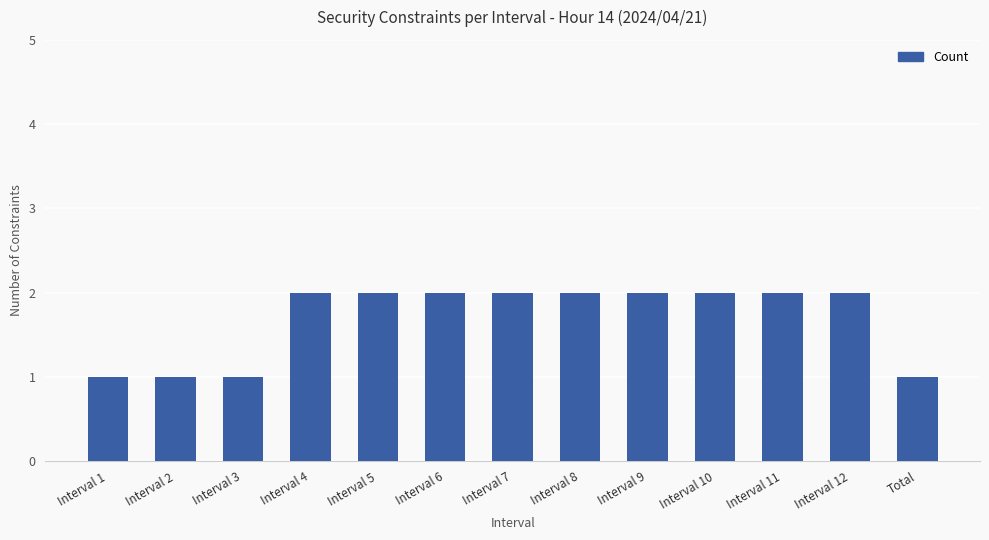

What position from the left is Interval 12?

12